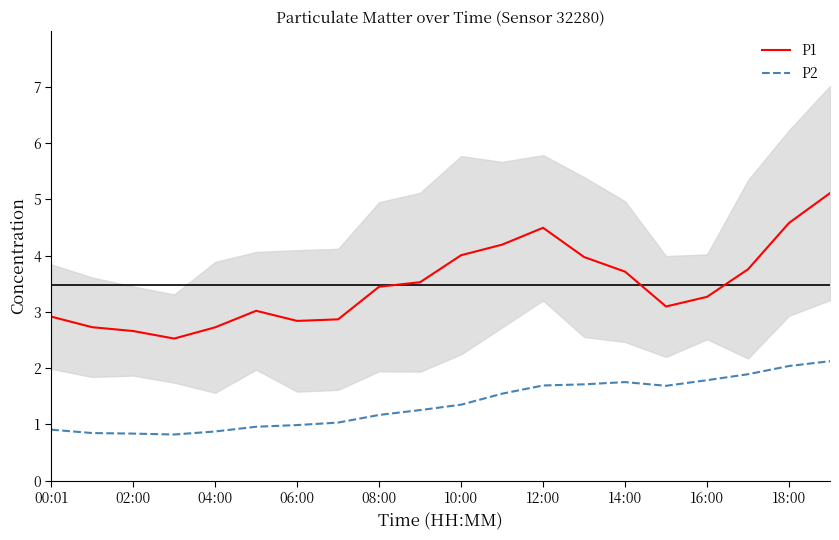

What is the highest value of the P2 series?

2.1